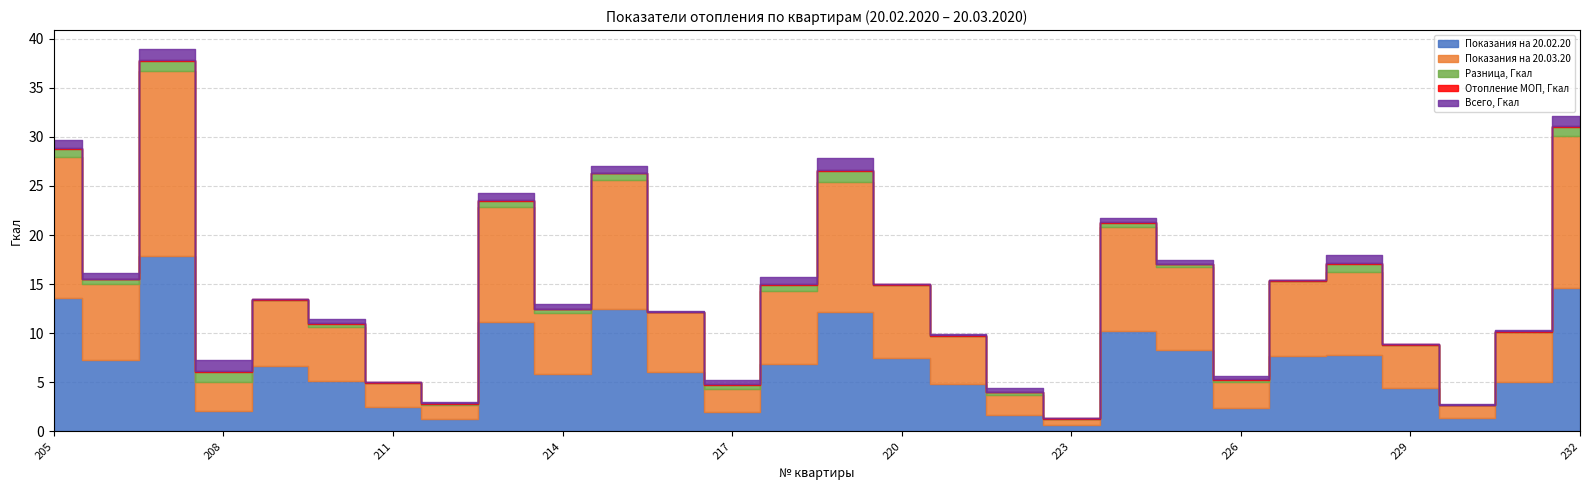

At how many categories does at least one series exceed 2?

24